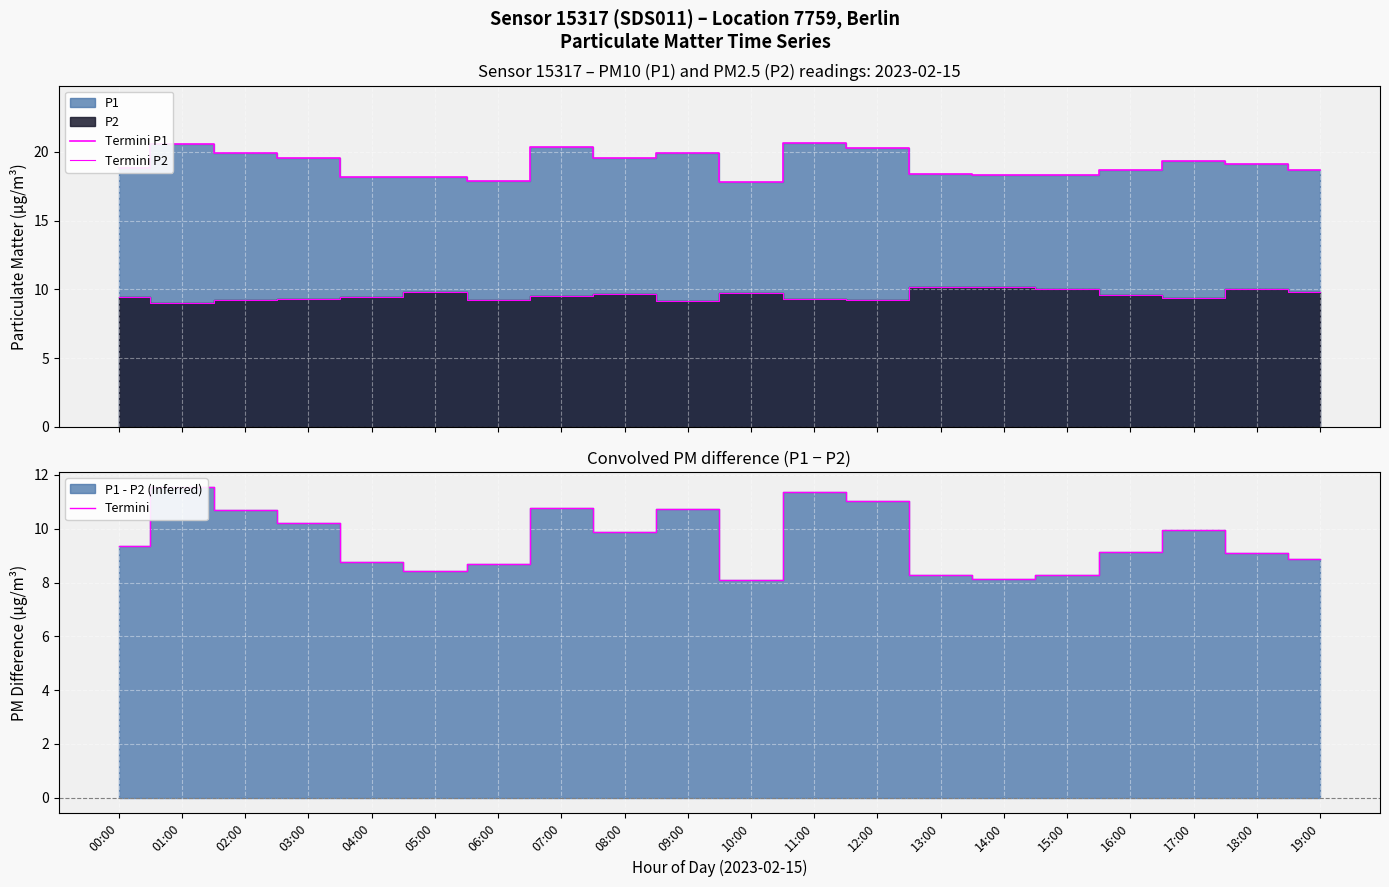

At which category does Termini P1 reach its first local valley?

04:00